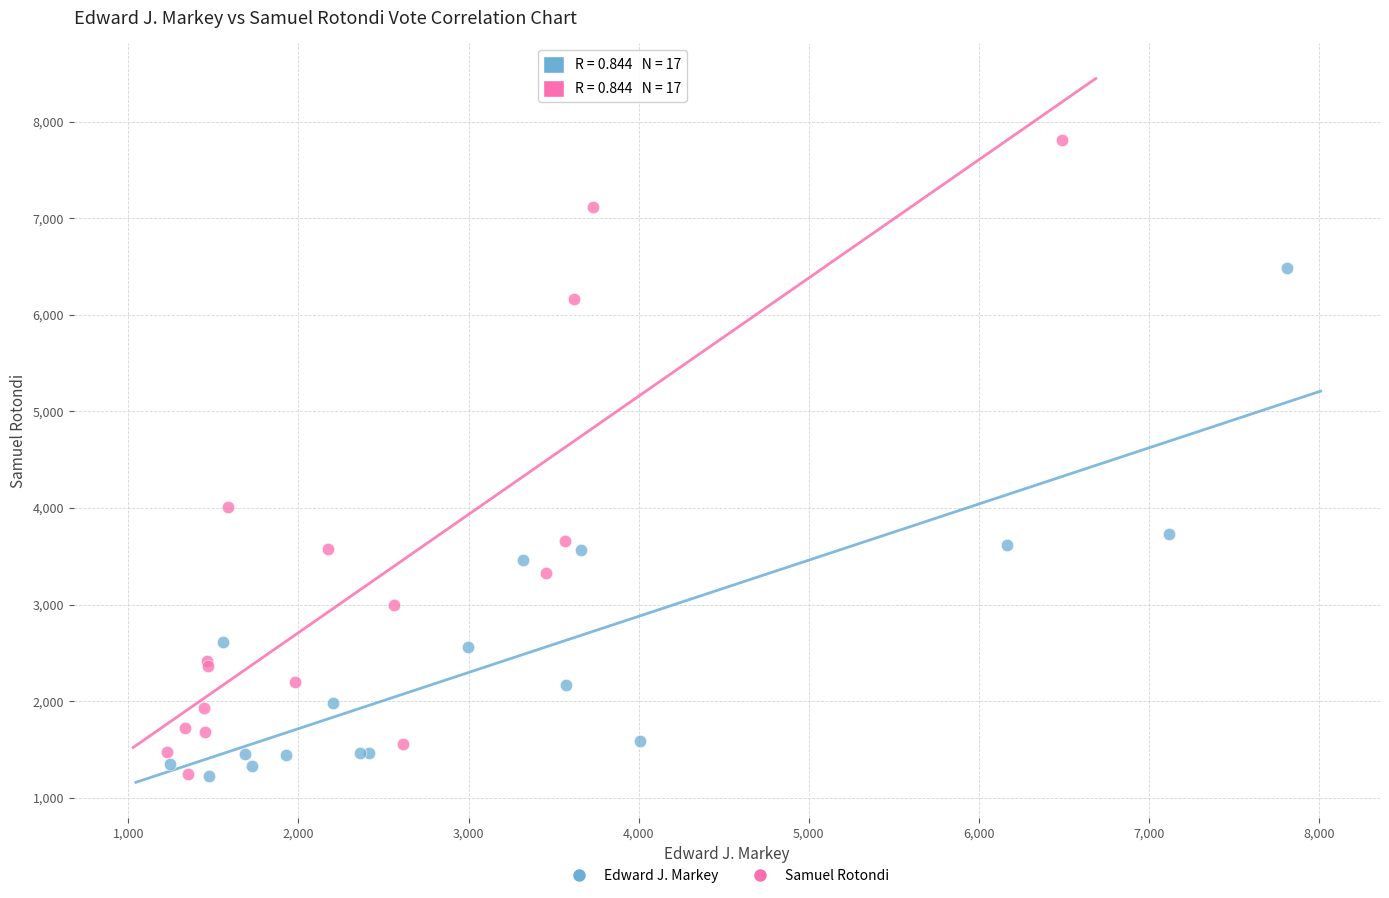

What are all the series names shown in the legend?

Edward J. Markey, Samuel Rotondi